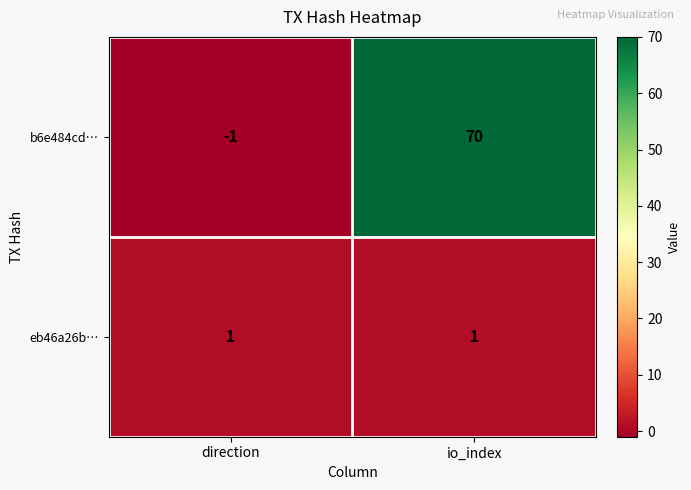

What is the sum of all b6e484cd… values?

69